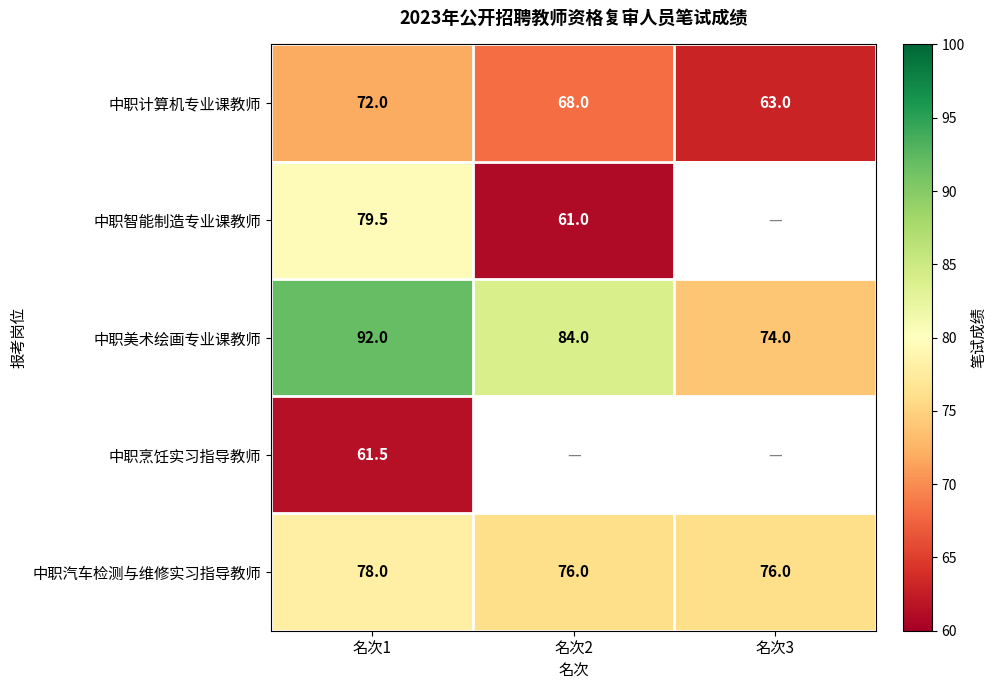

Is the value of 中职汽车检测与维修实习指导教师 at 名次3 greater than the value of 中职计算机专业课教师 at 名次3?

Yes